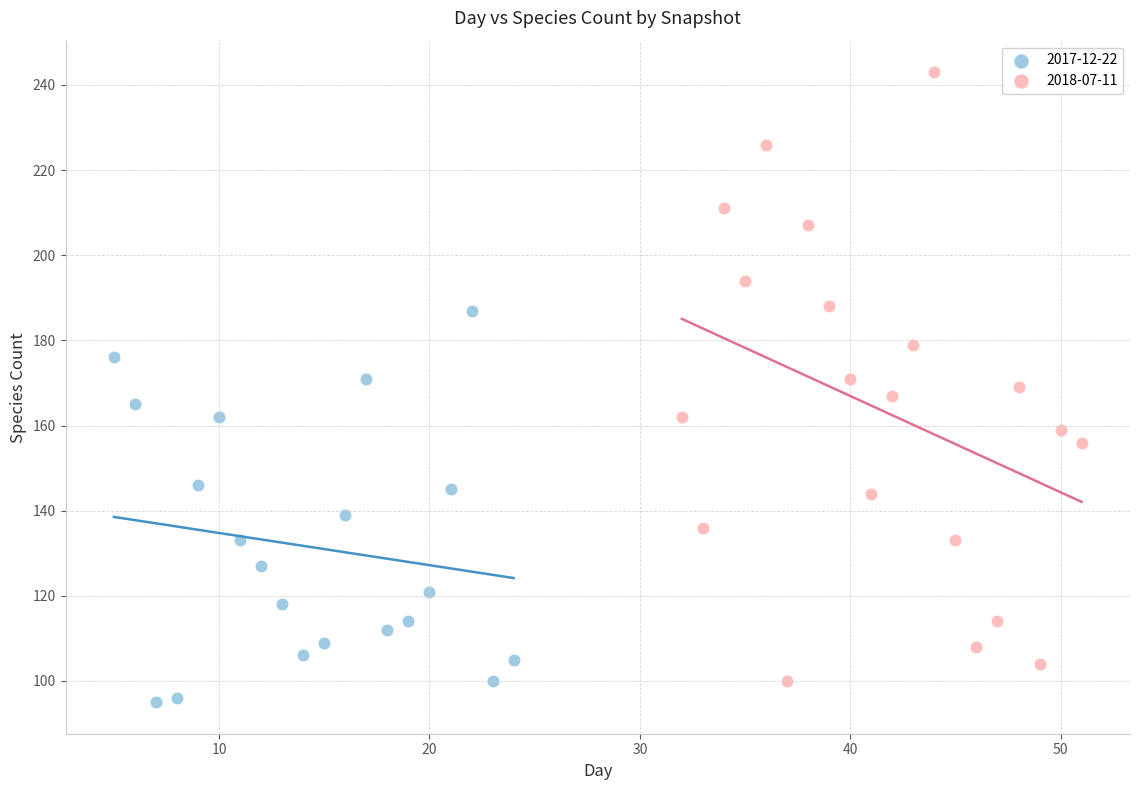

Which series contains the highest Y value?

2018-07-11